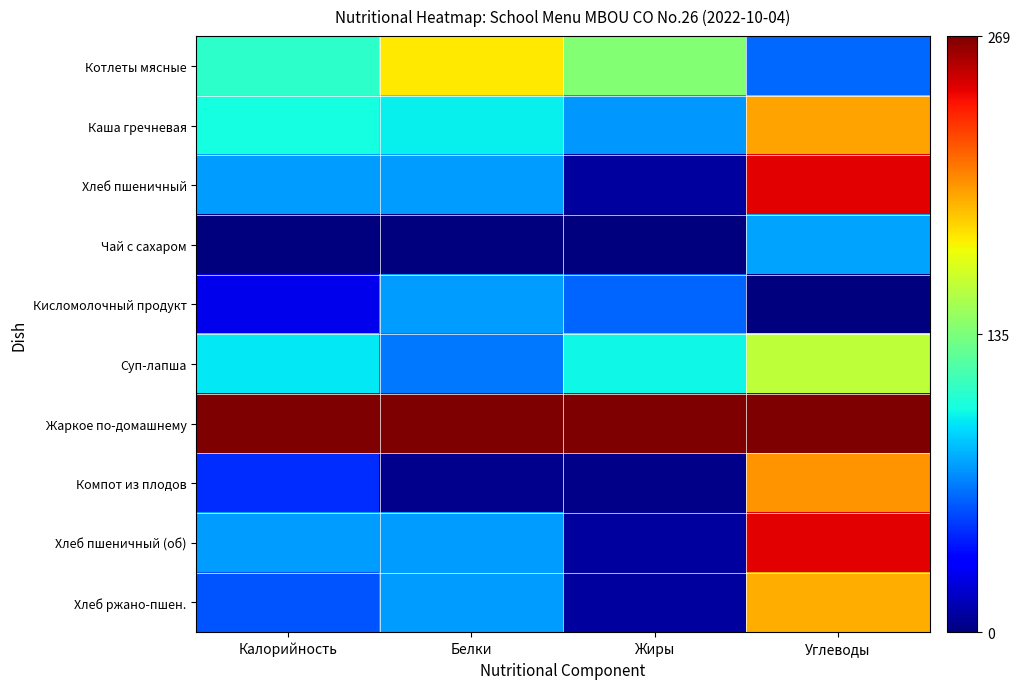

Reading right to left, transcribe all the data shown in this chart.

Котлеты мясные: Углеводы=0.2	Жиры=0.5	Белки=0.7	Калорийность=0.4
Каша гречневая: Углеводы=0.7	Жиры=0.3	Белки=0.4	Калорийность=0.4
Хлеб пшеничный: Углеводы=0.9	Жиры=0.0	Белки=0.3	Калорийность=0.3
Чай с сахаром: Углеводы=0.3	Жиры=0.0	Белки=0.0	Калорийность=0.0
Кисломолочный продукт: Углеводы=0.0	Жиры=0.2	Белки=0.3	Калорийность=0.1
Суп-лапша: Углеводы=0.6	Жиры=0.4	Белки=0.2	Калорийность=0.4
Жаркое по-домашнему: Углеводы=1.0	Жиры=1.0	Белки=1.0	Калорийность=1.0
Компот из плодов: Углеводы=0.8	Жиры=0.0	Белки=0.0	Калорийность=0.2
Хлеб пшеничный (об): Углеводы=0.9	Жиры=0.0	Белки=0.3	Калорийность=0.3
Хлеб ржано-пшен.: Углеводы=0.7	Жиры=0.0	Белки=0.3	Калорийность=0.2